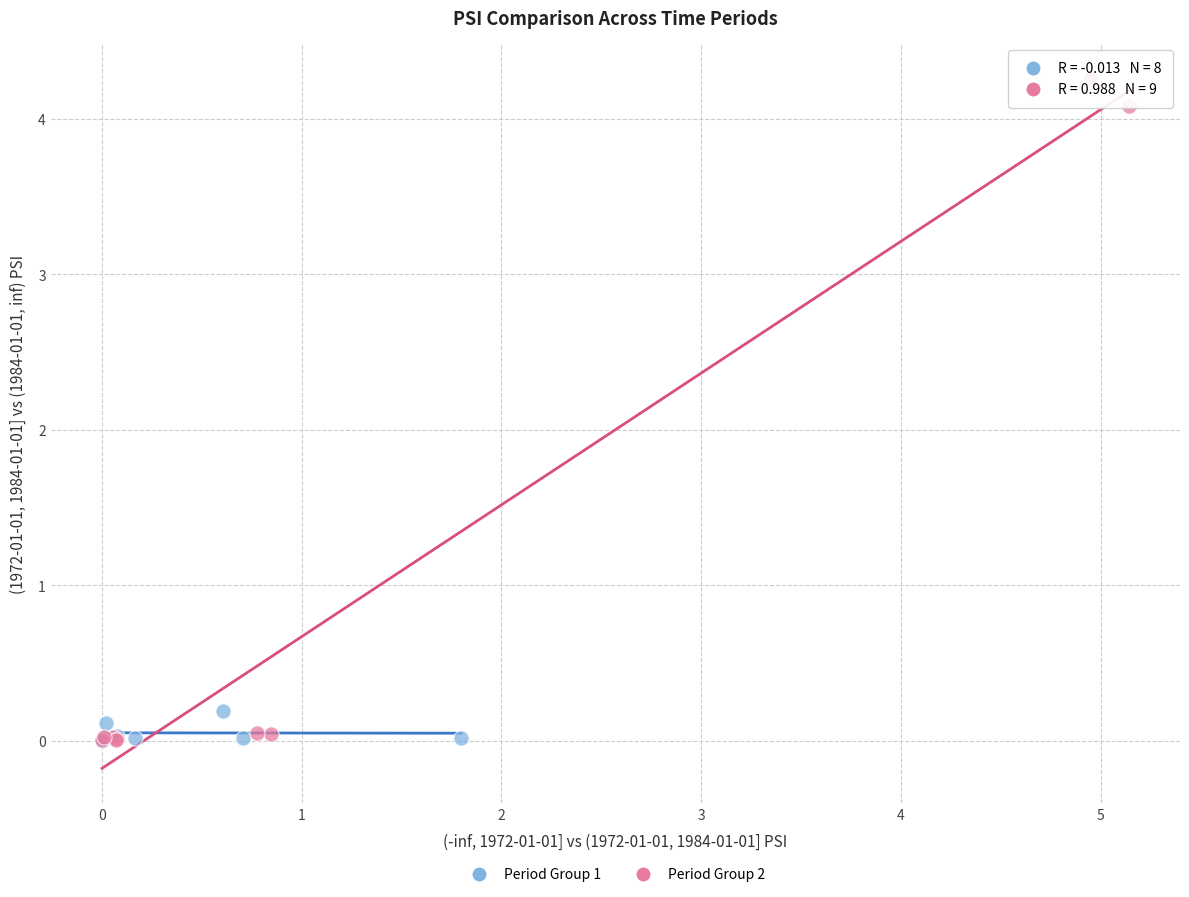

Which series contains the highest Y value?

Period Group 2